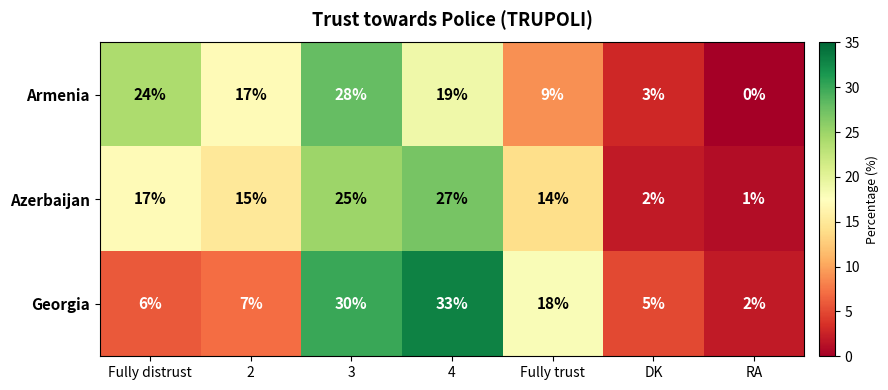

Which series changed the most between Fully trust and DK?

Georgia